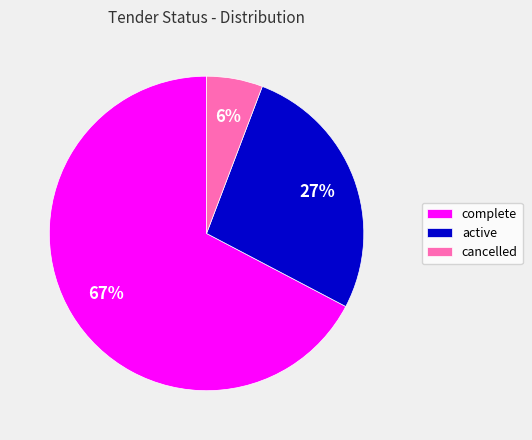

Approximately how many times larger is the value at active compared to complete?

0.4